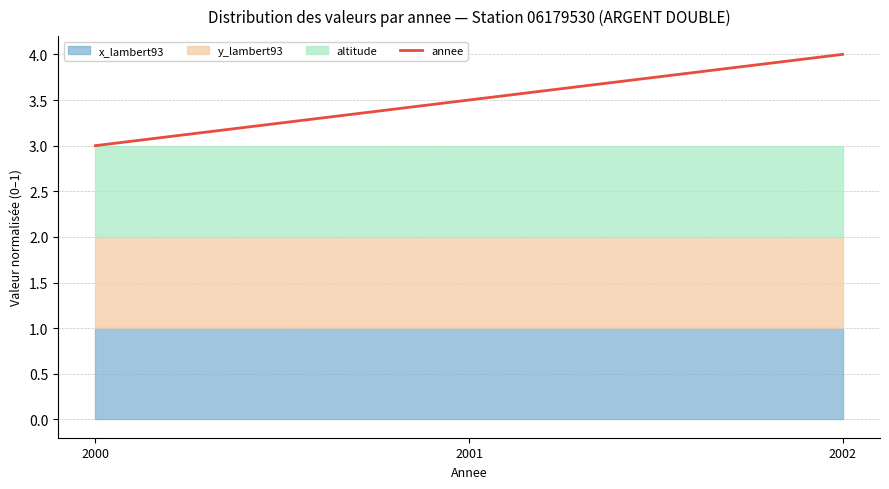

Does the chart have visible grid lines?

Yes